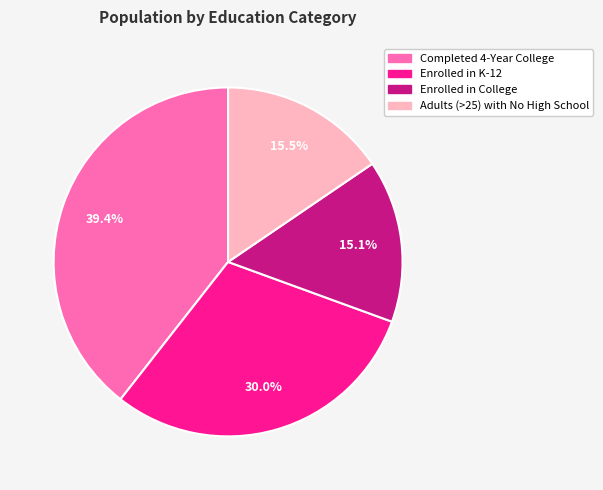

Approximately how many times larger is the value at Adults (>25) with No High School compared to Enrolled in College?

1.0